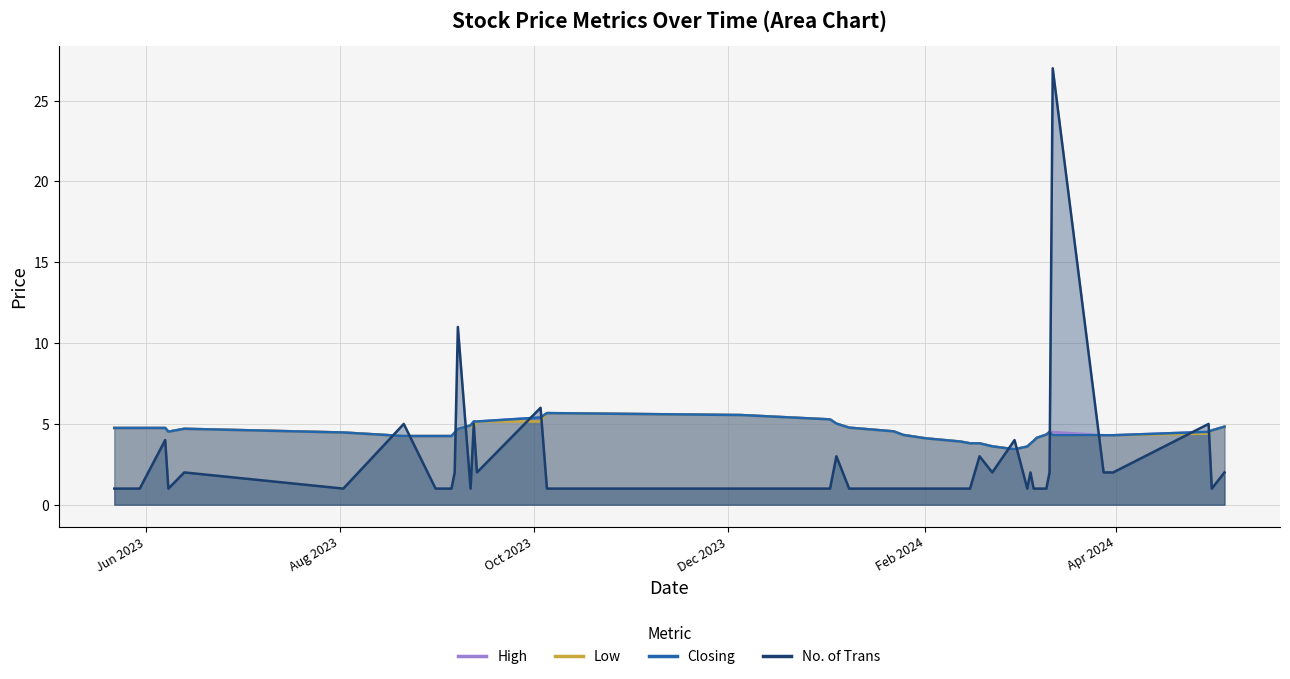

How many data points in No. of Trans are above 1?

19